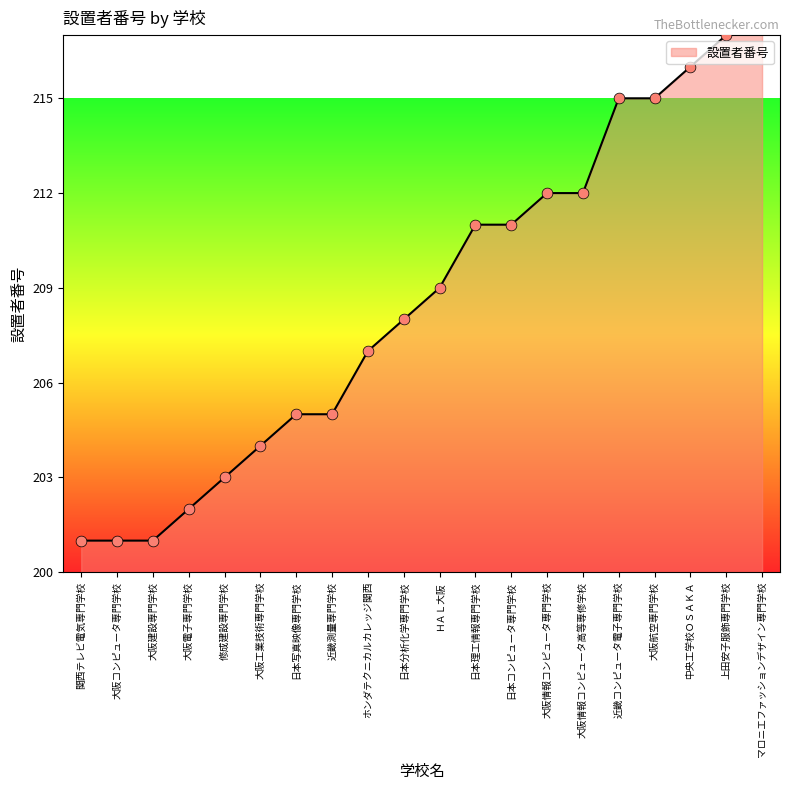

What is the ratio of the value at 大阪情報コンピュータ専門学校 to the value at 大阪工業技術専門学校?

1.0